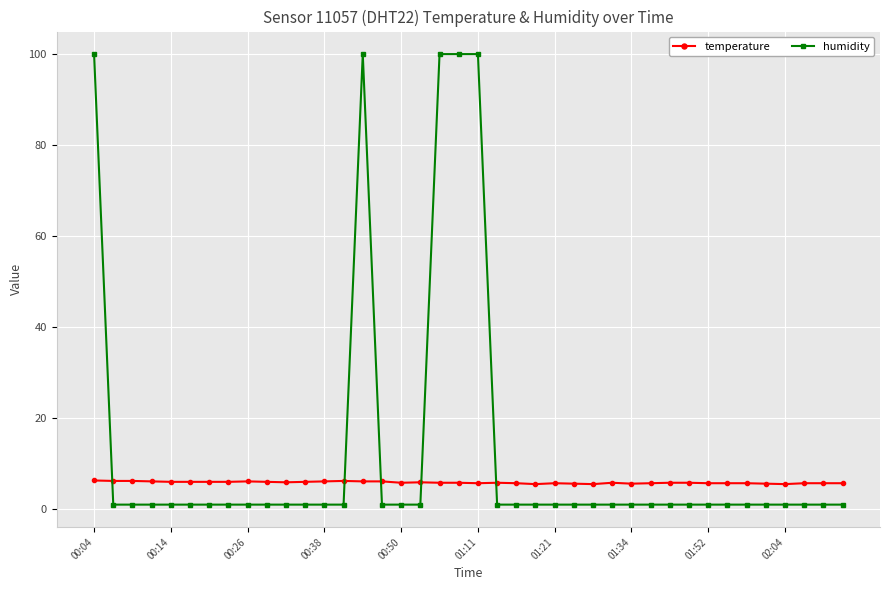

Rank the series by their maximum value, from highest to lowest.

humidity, temperature